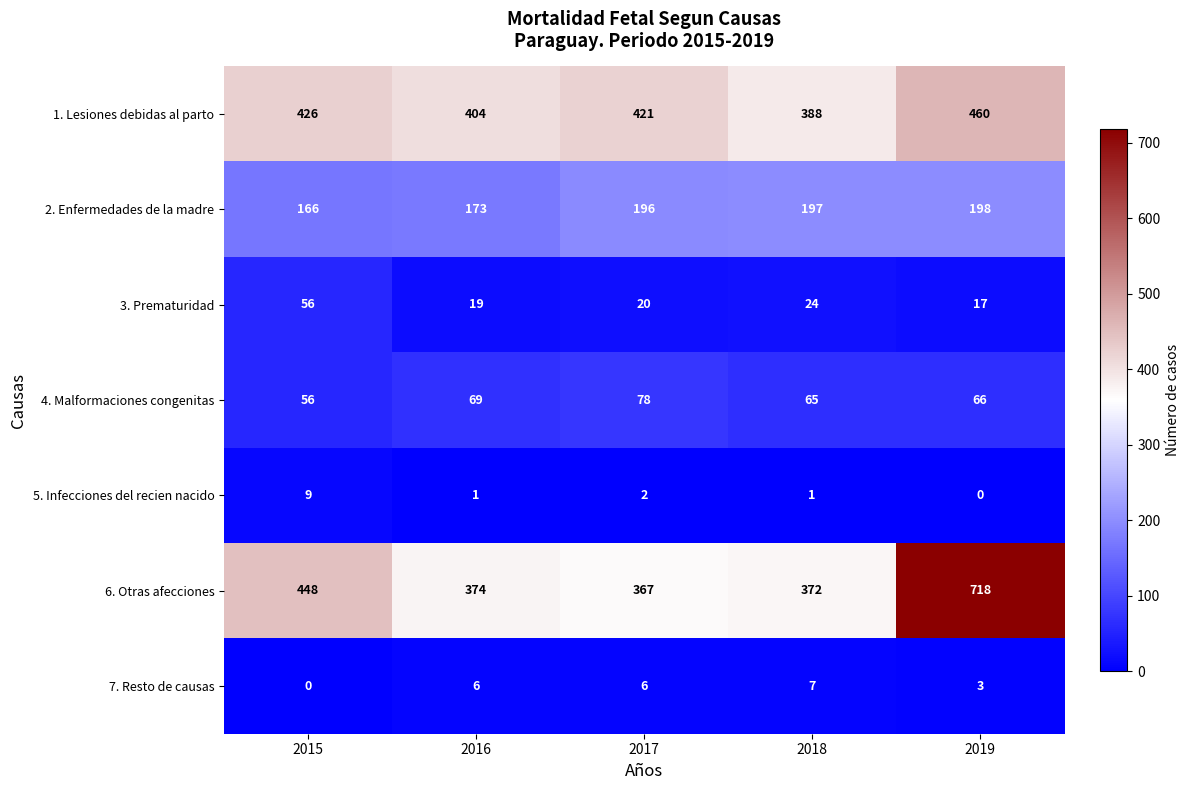

The 4. Malformaciones congenitas series shows 69 at 2016. True or false?

True